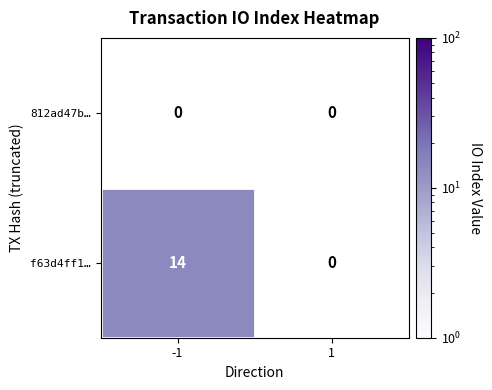

What is the sum of the f63d4ff1… values at 1 and -1?

14